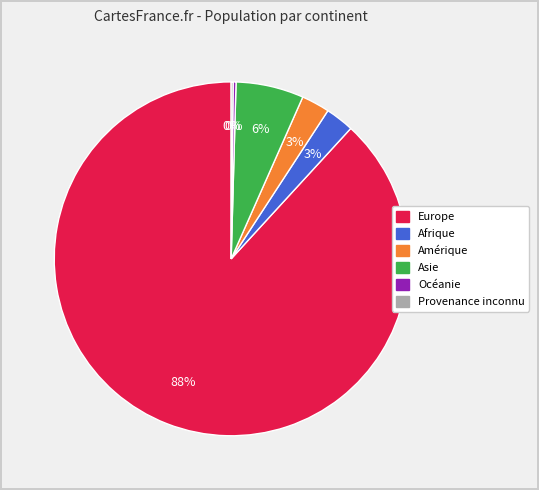

To the nearest percent, what is the average slice percentage?

17%